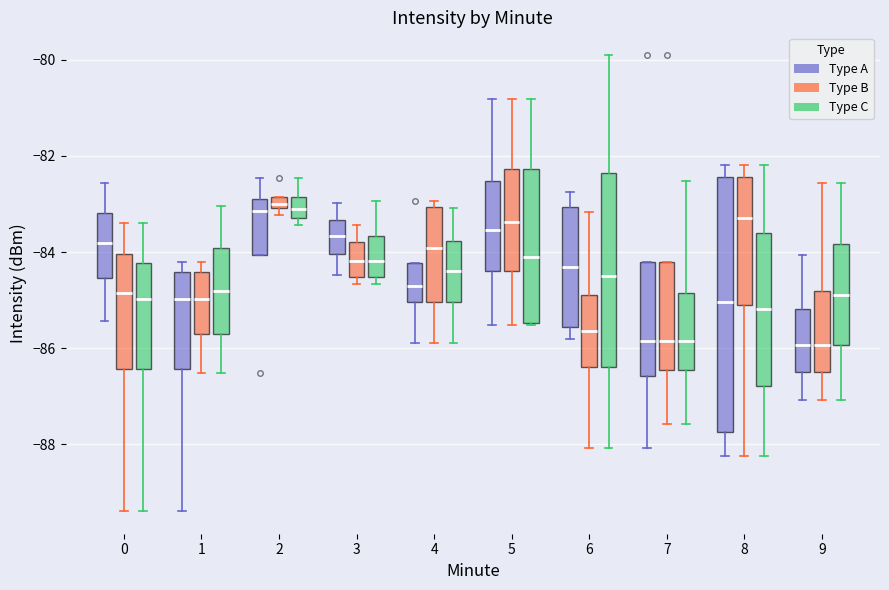

Which box is the tallest, from its lower edge to its upper edge?

8 (Type A)